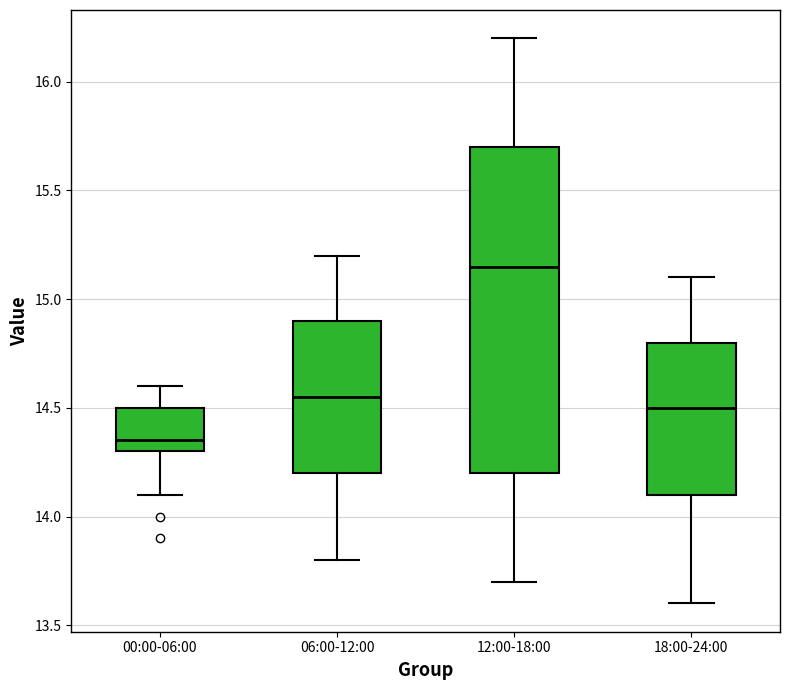

Reading left to right, read every box against the y-axis: the position of its median line, the range the box covers, and the ends of its whiskers. The values are not printed on the chart, so give them approximately, as read against the axis.

00:00-06:00: median 14.35, box 14.30 to 14.50, whiskers 14.10 to 14.60
06:00-12:00: median 14.55, box 14.20 to 14.90, whiskers 13.80 to 15.20
12:00-18:00: median 15.15, box 14.20 to 15.70, whiskers 13.70 to 16.20
18:00-24:00: median 14.50, box 14.10 to 14.80, whiskers 13.60 to 15.10